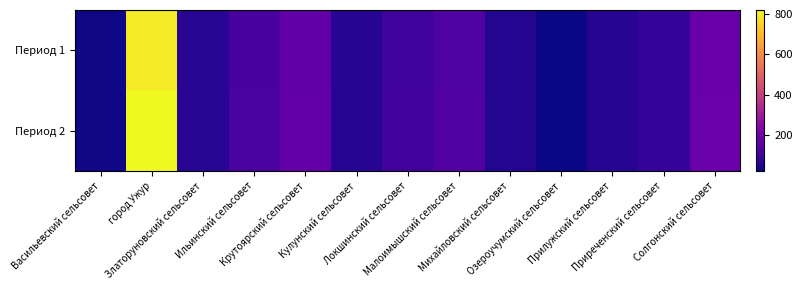

Reading left to right, extract all data points from this chart.

Период 1: Васильевский сельсовет=27.6	город Ужур=794.9	Златоруновский сельсовет=60.9	Ильинский сельсовет=116.2	Крутоярский сельсовет=165.8	Кулунский сельсовет=55.8	Локшинский сельсовет=101.0	Малоимышский сельсовет=128.1	Михайловский сельсовет=51.9	Озероучумский сельсовет=22.6	Прилужский сельсовет=58.1	Приреченский сельсовет=81.8	Солгонский сельсовет=176.6
Период 2: Васильевский сельсовет=28.5	город Ужур=820.5	Златоруновский сельсовет=62.9	Ильинский сельсовет=120.0	Крутоярский сельсовет=171.2	Кулунский сельсовет=57.7	Локшинский сельсовет=104.2	Малоимышский сельсовет=132.2	Михайловский сельсовет=53.6	Озероучумский сельсовет=23.3	Прилужский сельсовет=60.0	Приреченский сельсовет=84.4	Солгонский сельсовет=182.3